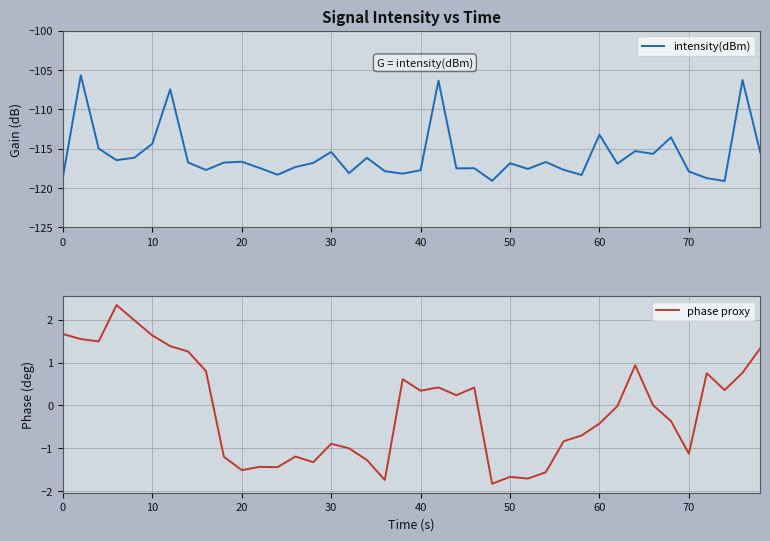

What is the difference between the second highest and minimum values in the intensity(dBm) series?

12.9